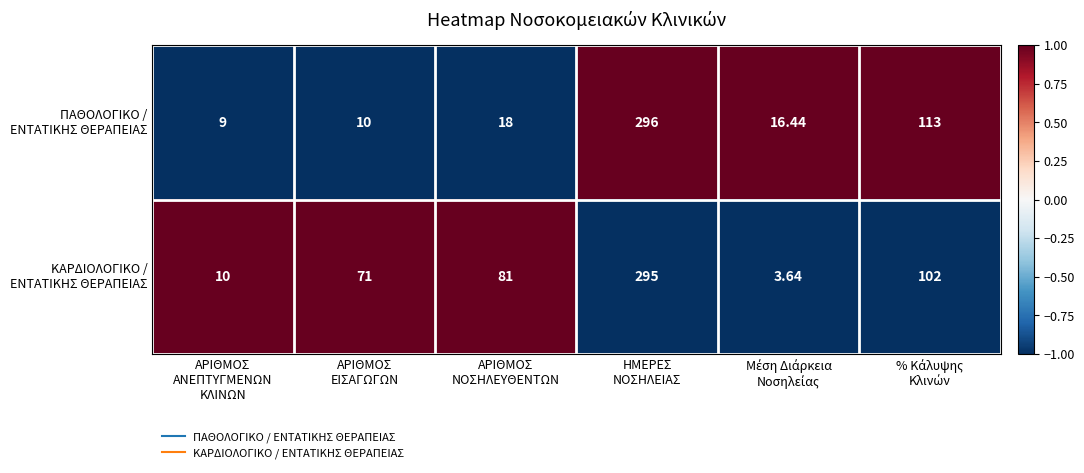

How many series are shown in this chart?

2